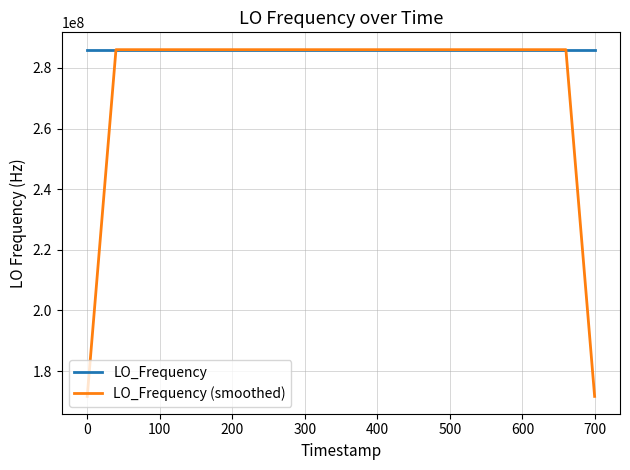

Which series has the largest total across all categories?

LO_Frequency